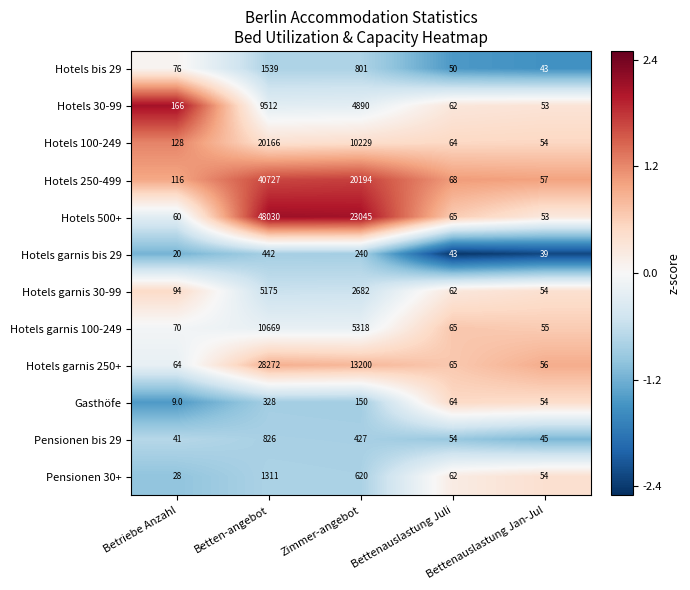

At Betten-angebot, list the series in order from largest to smallest.

Hotels 500+, Hotels 250-499, Hotels garnis 250+, Hotels 100-249, Hotels garnis 100-249, Hotels 30-99, Hotels garnis 30-99, Hotels bis 29, Pensionen 30+, Pensionen bis 29, Hotels garnis bis 29, Gasthöfe